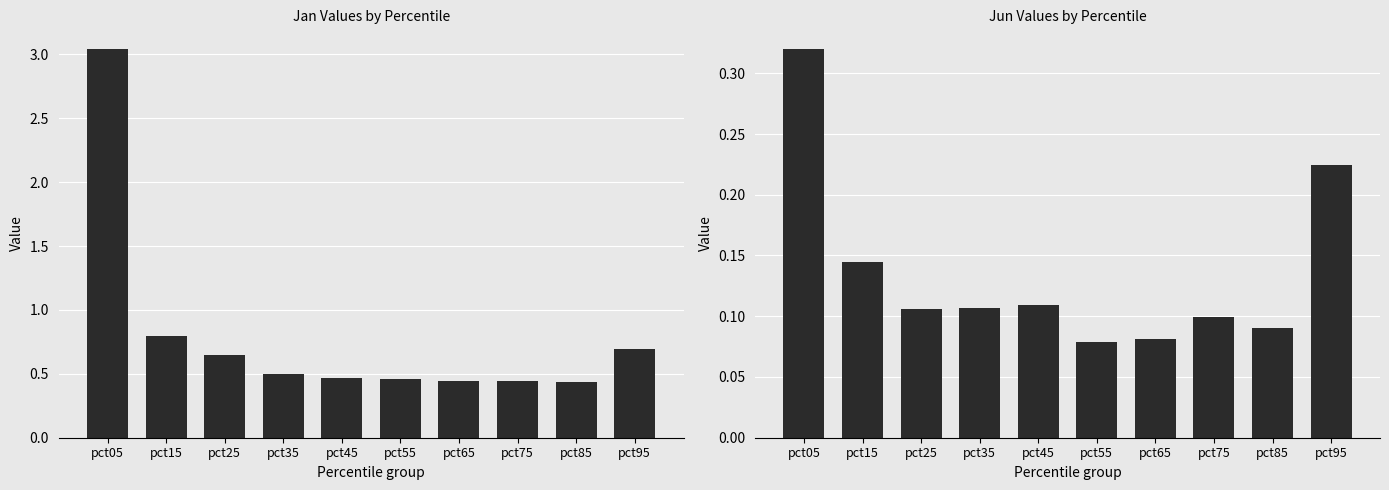

Is the value of Jun at pct95 greater than the value of Jan at pct95?

No